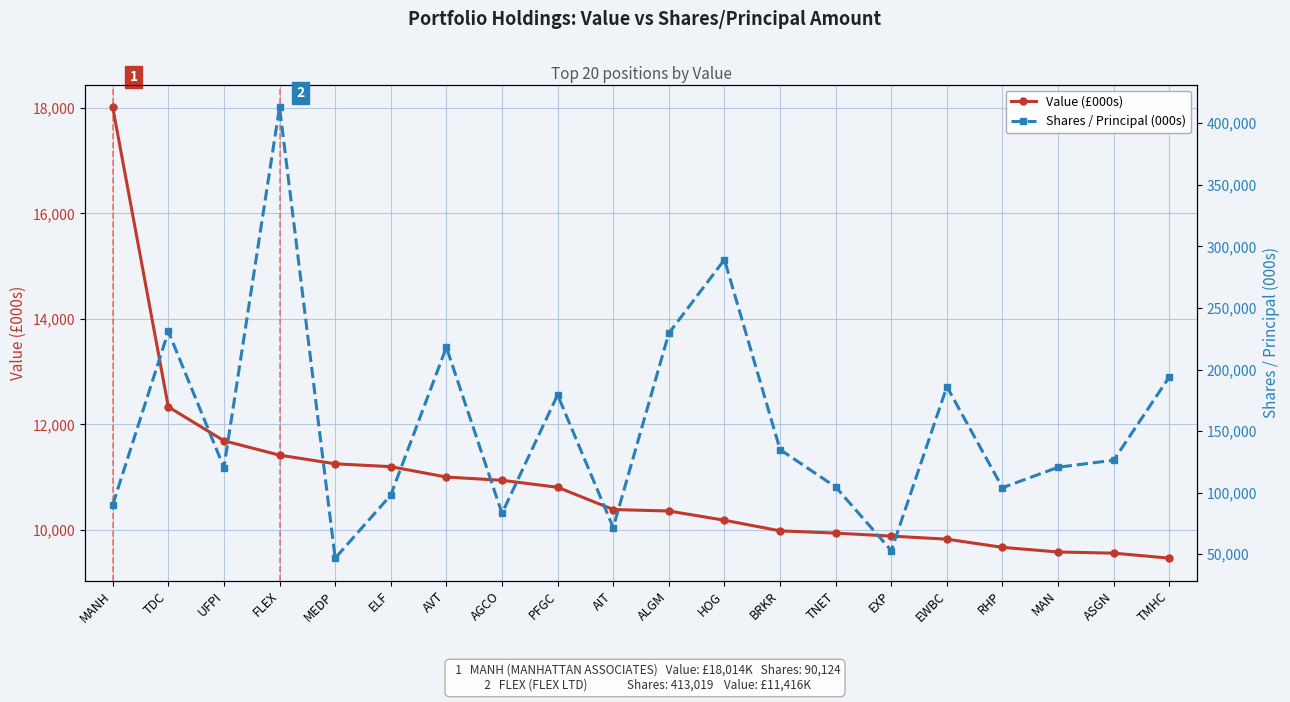

What is the label of the 14th point from the left?

TNET